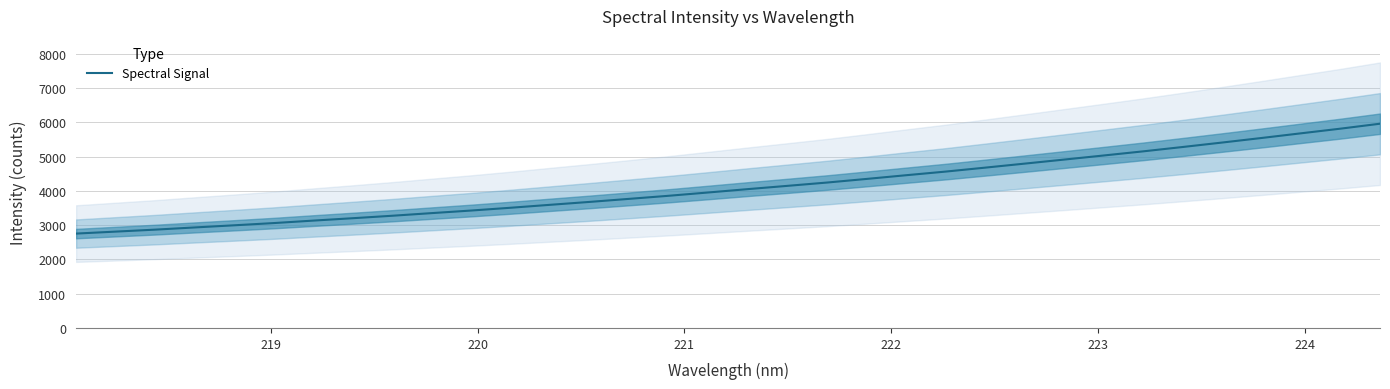

What is the lowest value of the Spectral Signal series?

2754.9